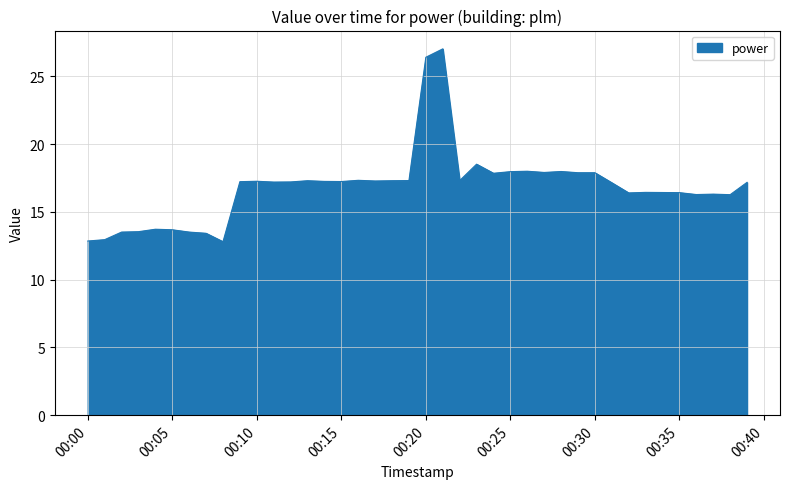

What is the greatest value displayed?

27.0